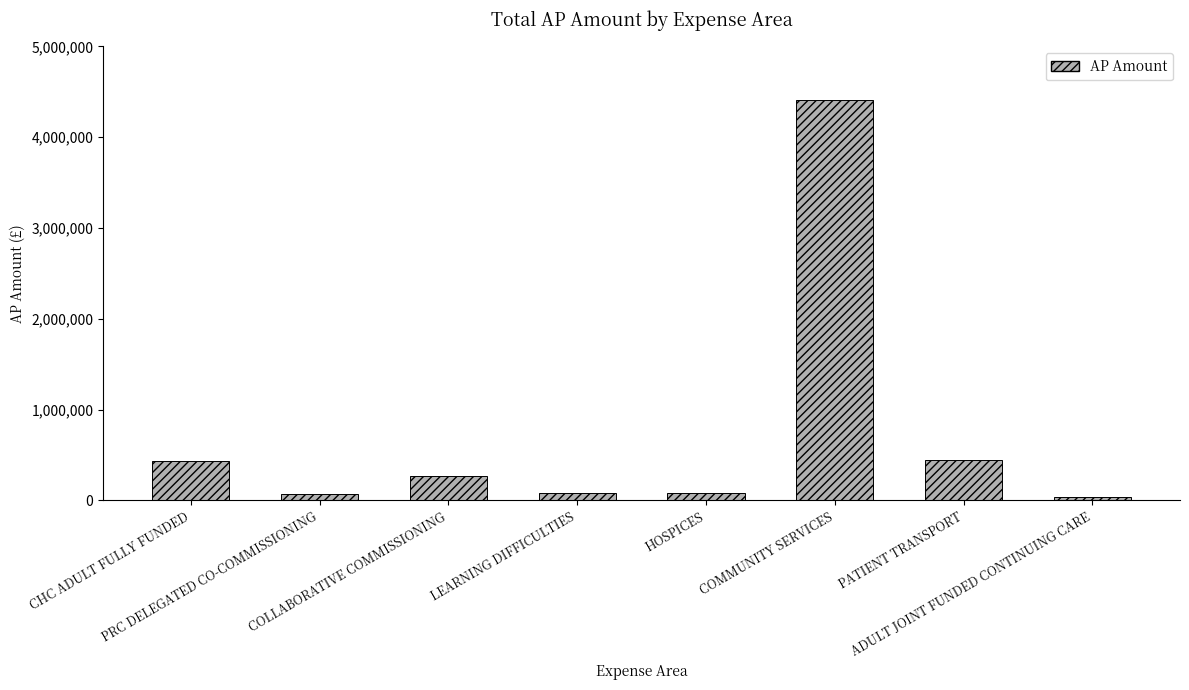

What is the difference between the values at PATIENT TRANSPORT and LEARNING DIFFICULTIES?

362054.7